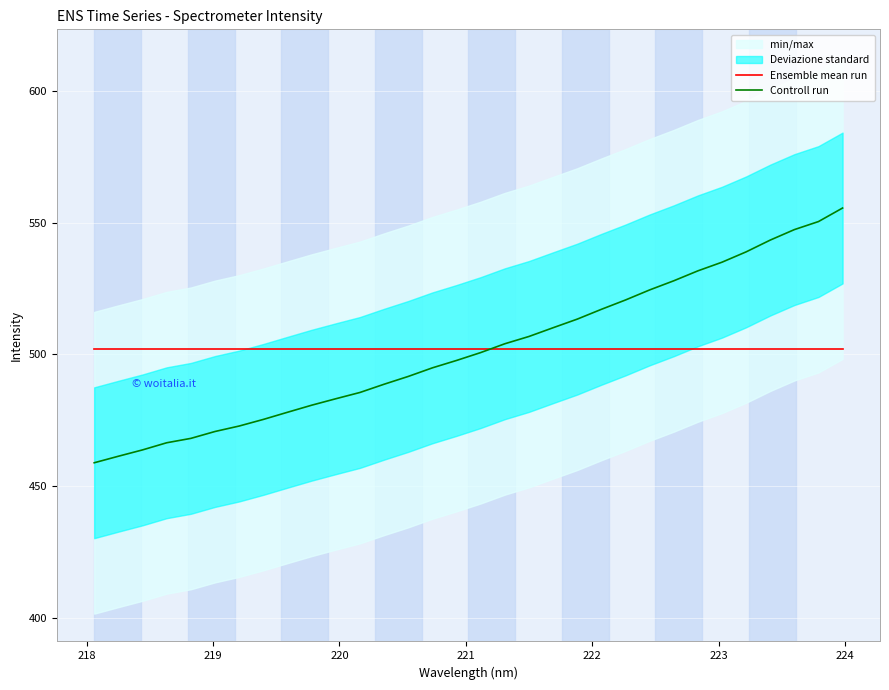

Rank the series by their maximum value, from highest to lowest.

Controll run, Ensemble mean run